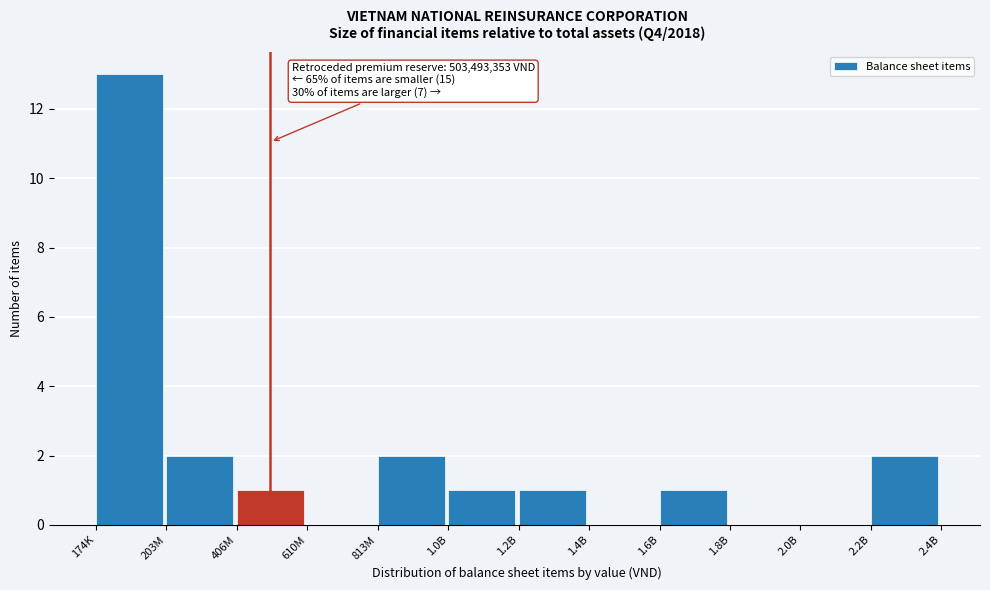

Reading left to right, what are all the values shown in this chart?

174K=13	203M=2	406M=1	610M=0	813M=2	1.0B=1	1.2B=1	1.4B=0	1.6B=1	1.8B=0	2.0B=0	2.2B=2